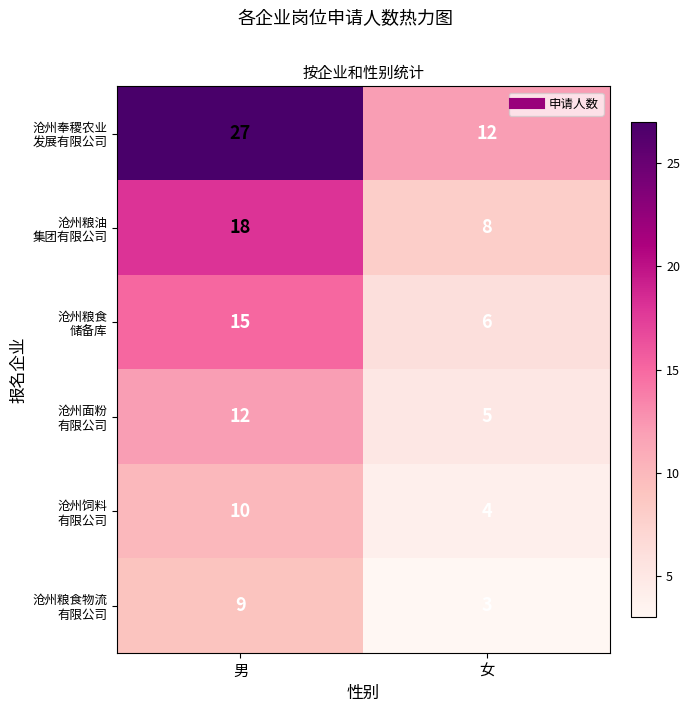

What is the spread (max minus min) of values at 男?

18